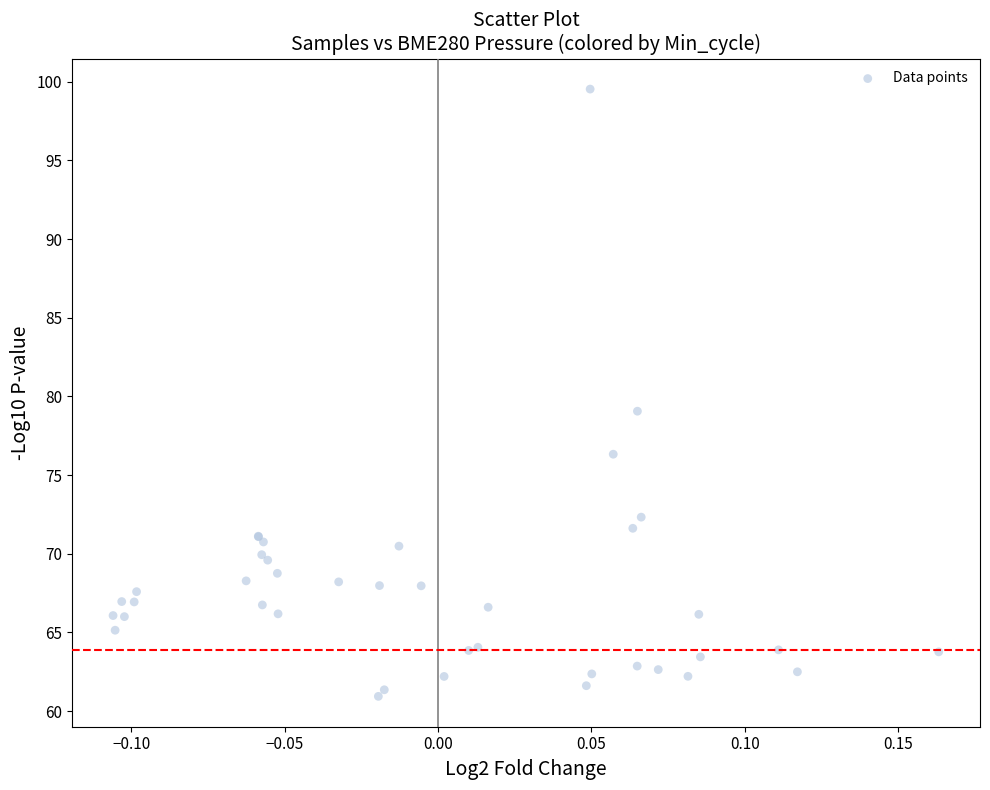

What Y value in the scatter plot is closest to 80?

79.1